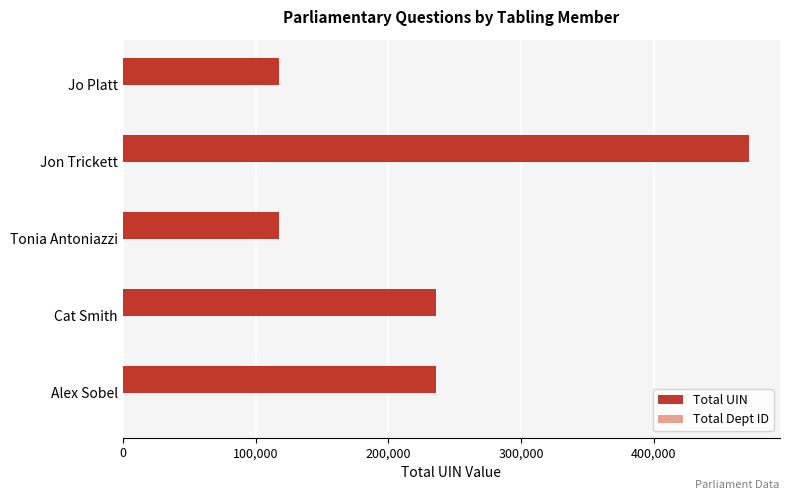

Which series has the widest spread of values?

Total UIN